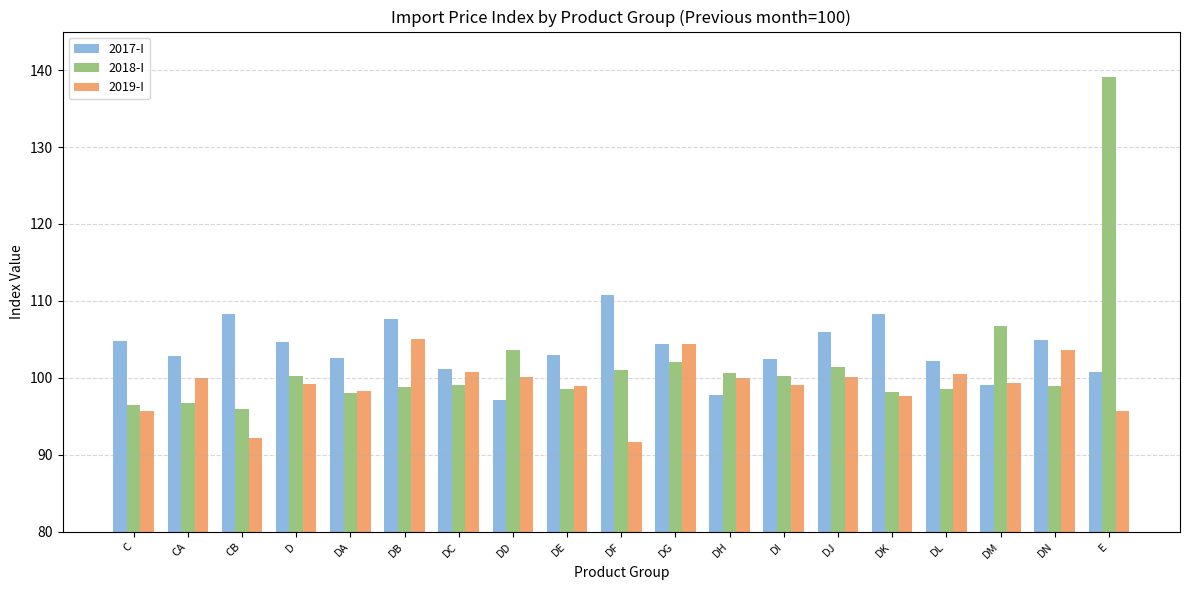

Count the number of data series in this chart.

3